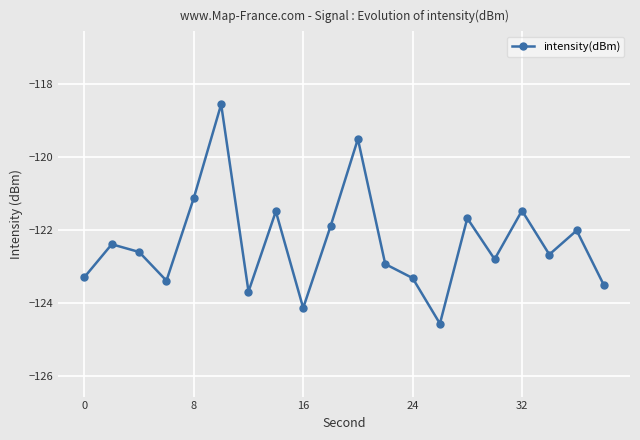

Reading left to right, list all the values displayed in this chart.

-123.3	-122.4	-122.6	-123.4	-121.1	-118.6	-123.7	-121.5	-124.1	-121.9	-119.5	-122.9	-123.3	-124.6	-121.7	-122.8	-121.5	-122.7	-122.0	-123.5